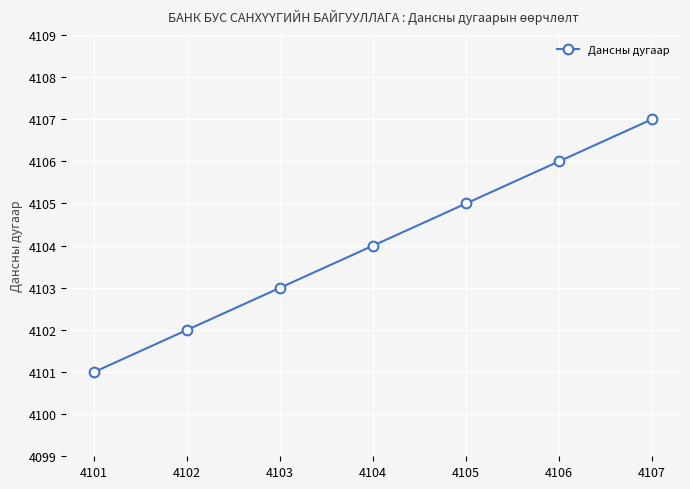

What is the change in value from 4101 to 4106?

+5